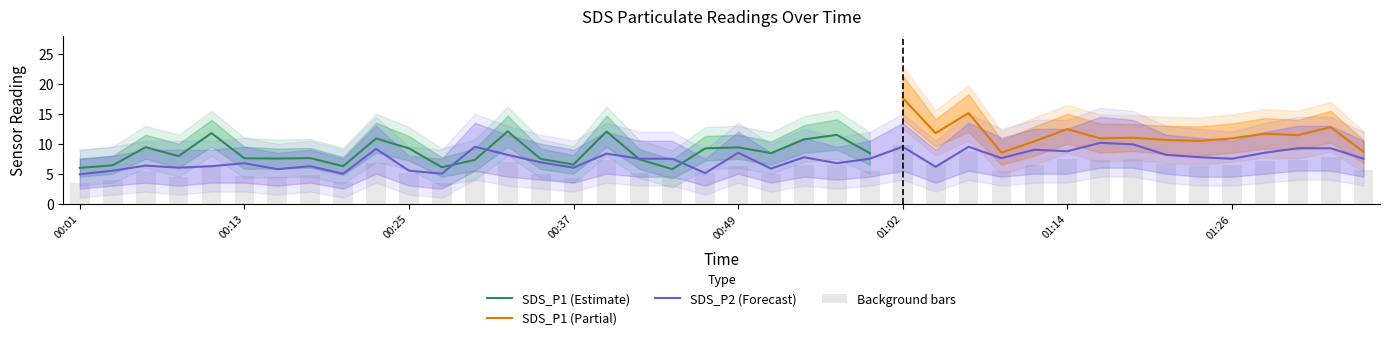

Is it true that the value at 2022/01/05 00:30 is 16.9?

False